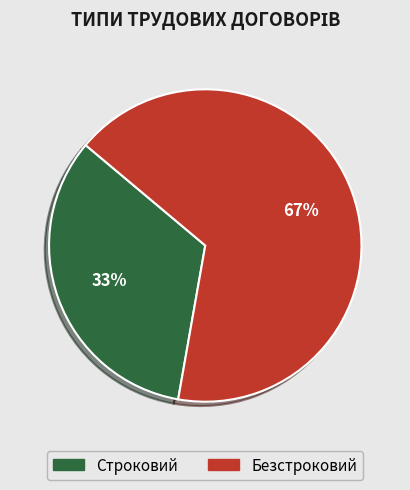

How many slices are in this pie chart?

2